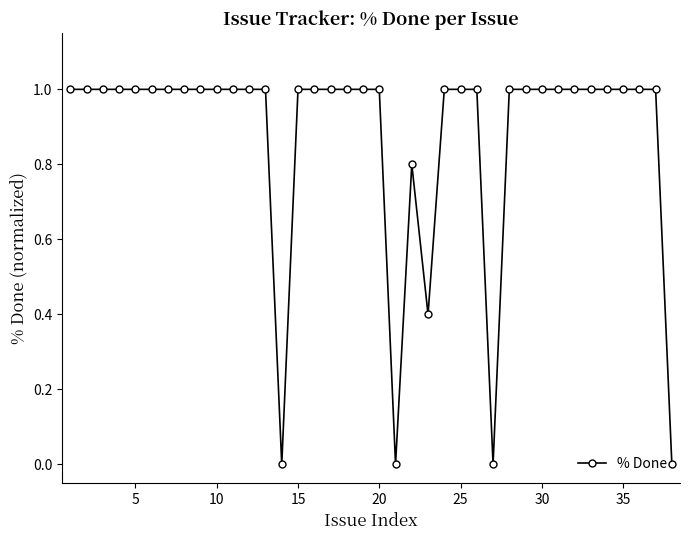

What is the sum of all values?

33.2